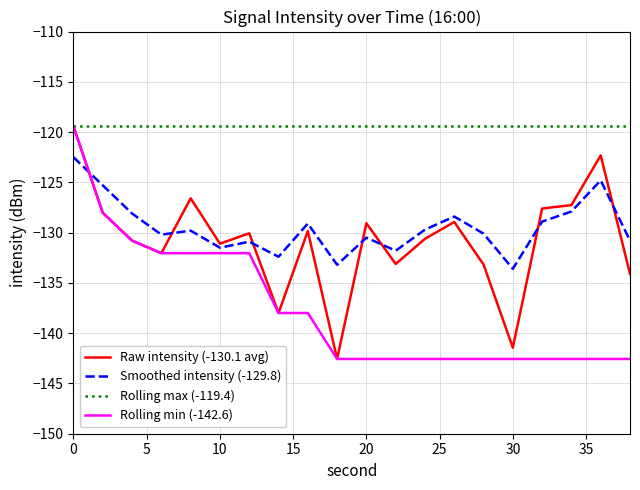

Is this an area chart (filled region under the line)?

No